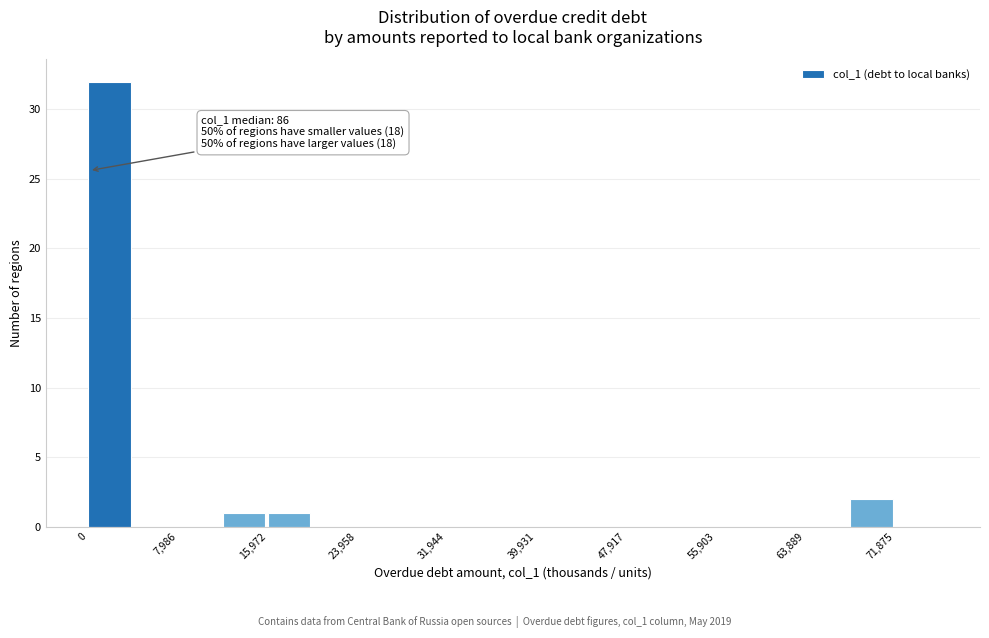

Around what value on the x-axis is the tallest bar? Give the approximate position of its centre, as read against the axis.

2000